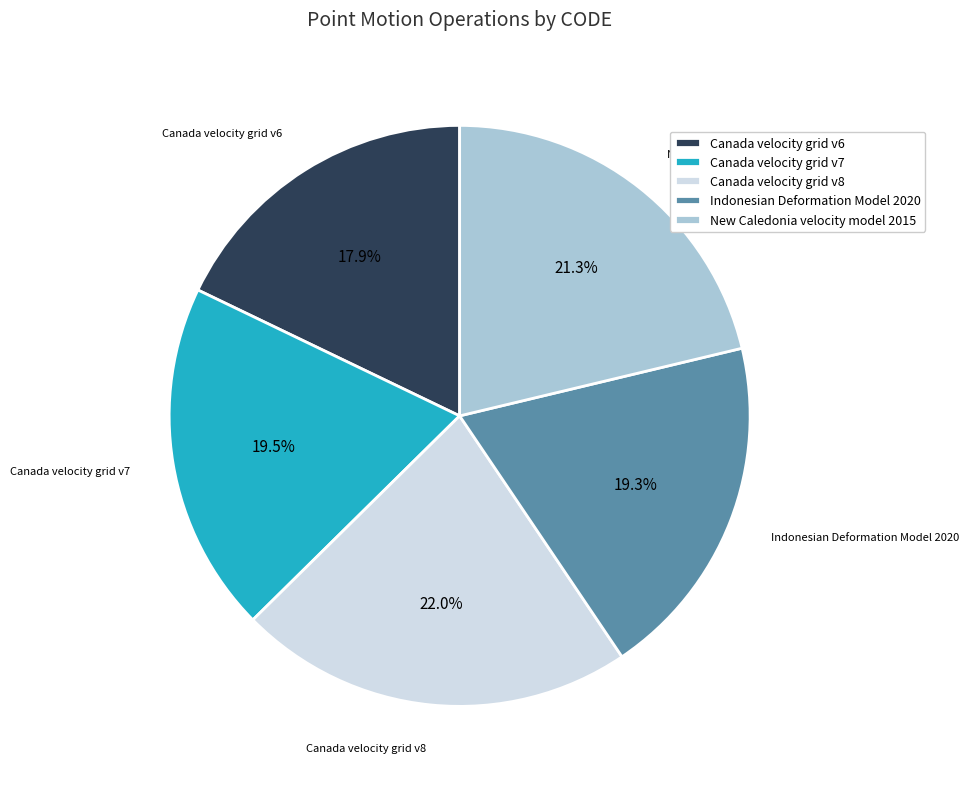

Which has a higher value, Canada velocity grid v7 or Canada velocity grid v8?

Canada velocity grid v8